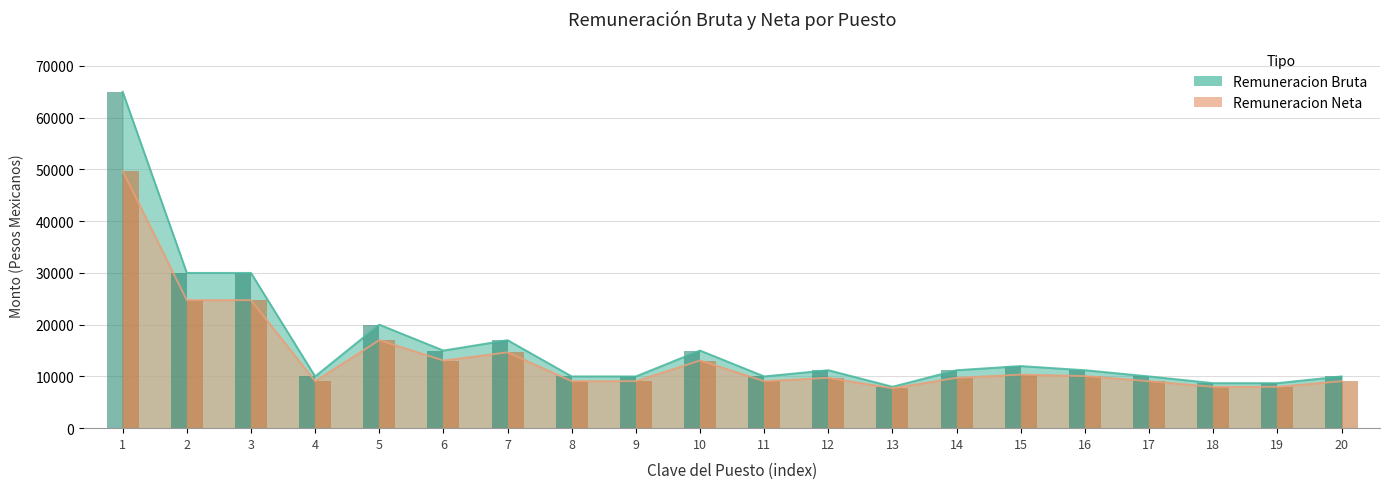

Is it true that Remuneracion Neta equals 22724.0 at 7?

False